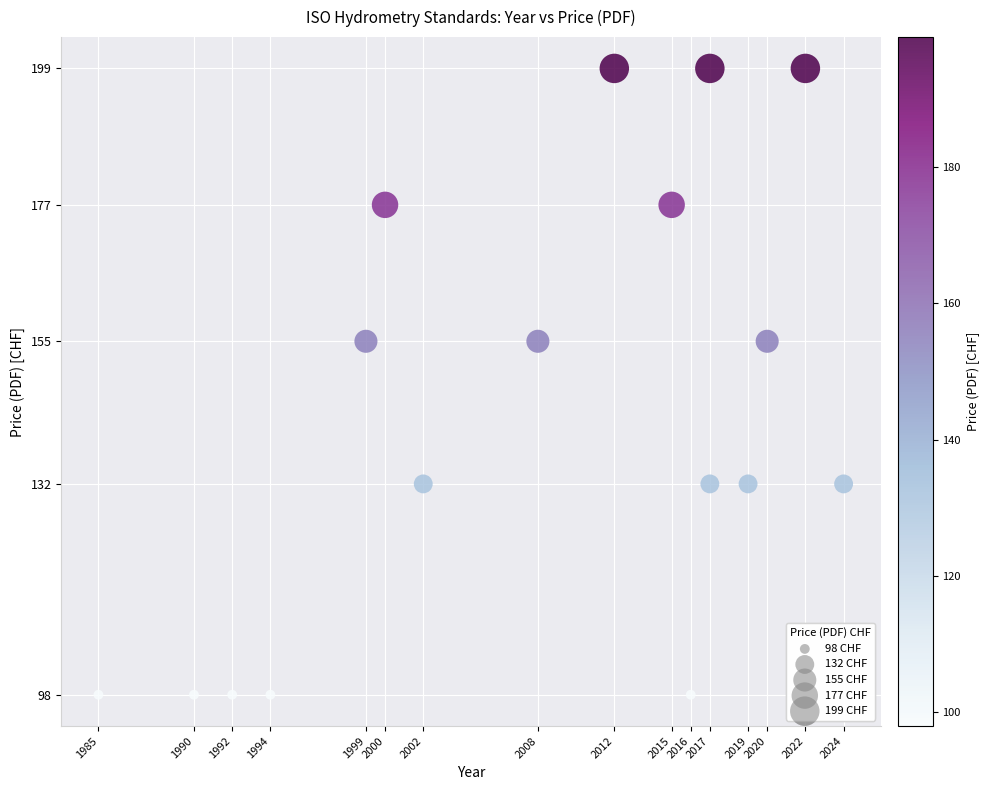

What is the range of X values (max minus min)?

39